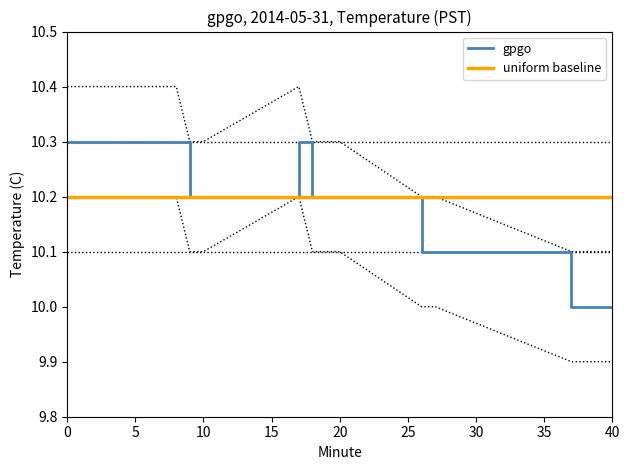

What are all the series names shown in the legend?

gpgo, uniform baseline